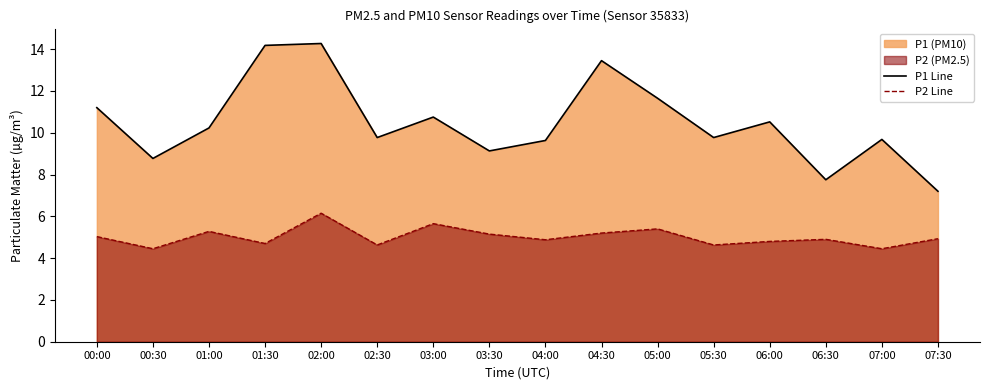

At which category does P1 Line reach its first local valley?

00:30